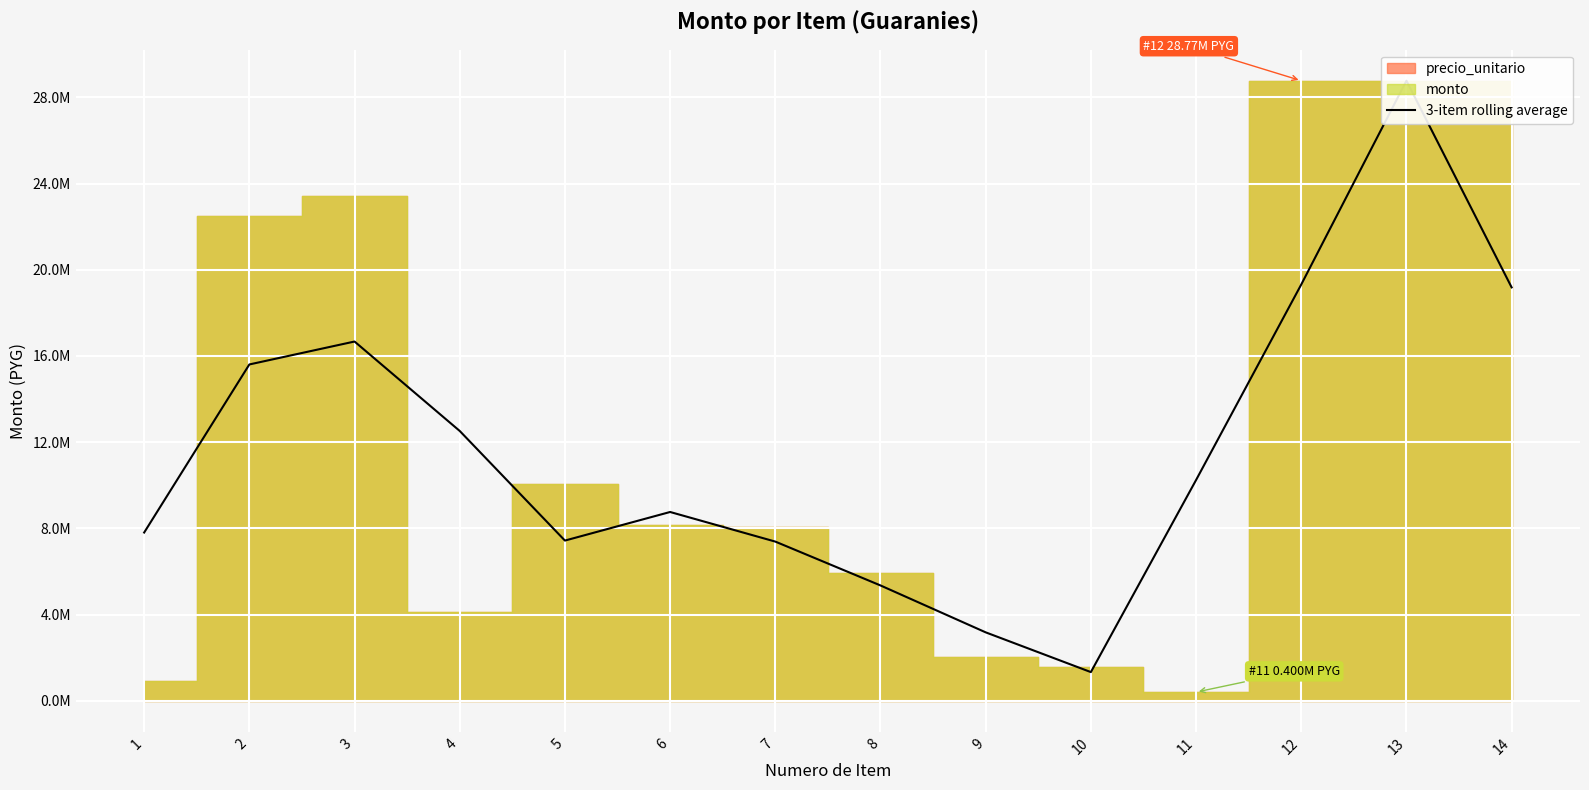

Which category has the highest value across all series?

13